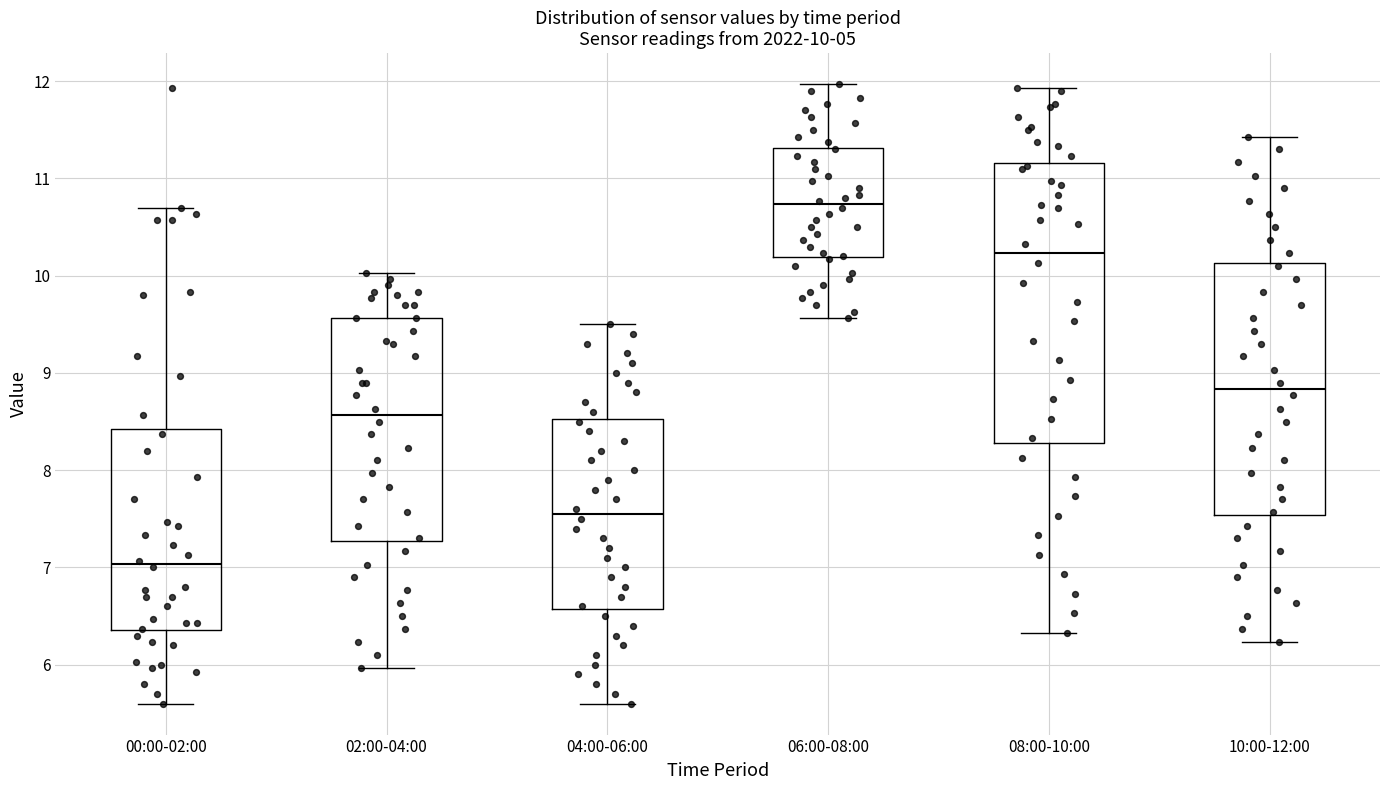

Comparing the boxes themselves (not the whiskers), which one is the tallest?

08:00-10:00